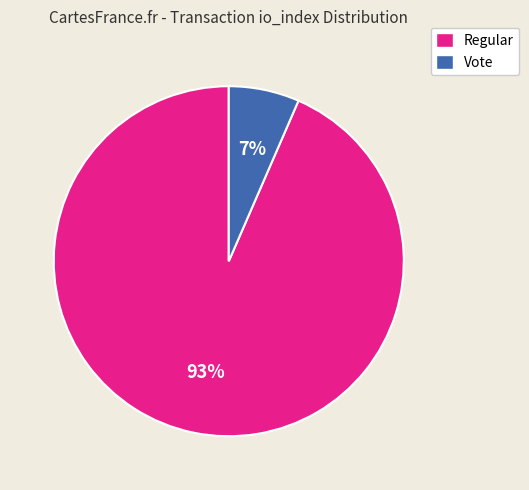

Does any single category account for the majority?

Yes